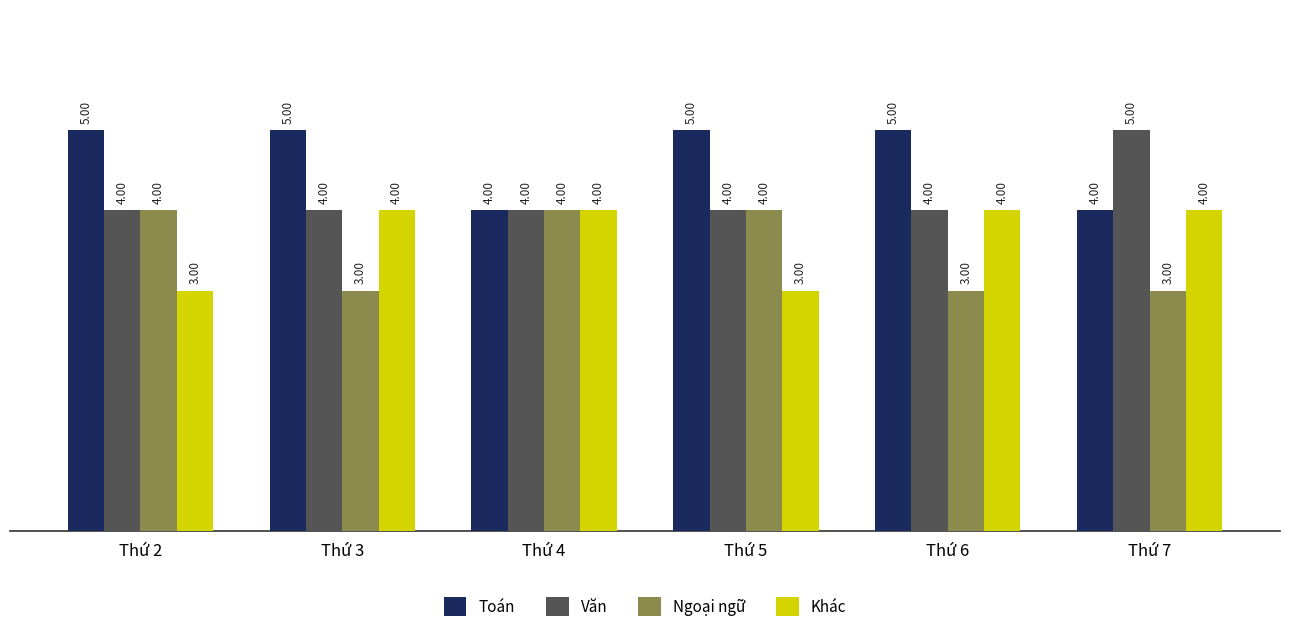

Does the chart contain any negative values?

No